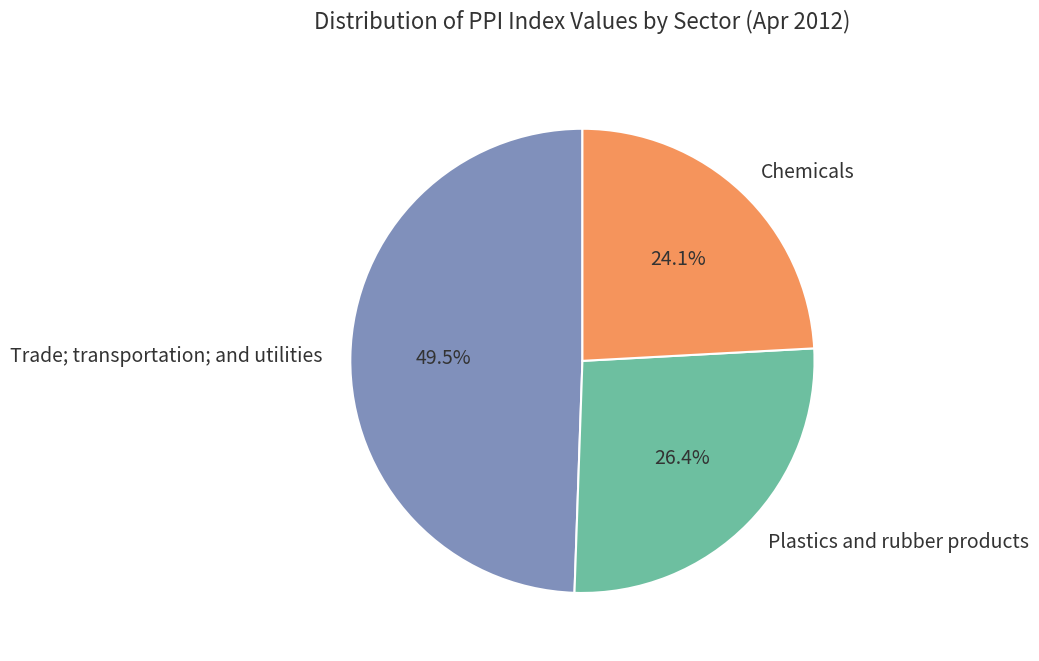

True or false: Chemicals accounts for 39% of the total.

False